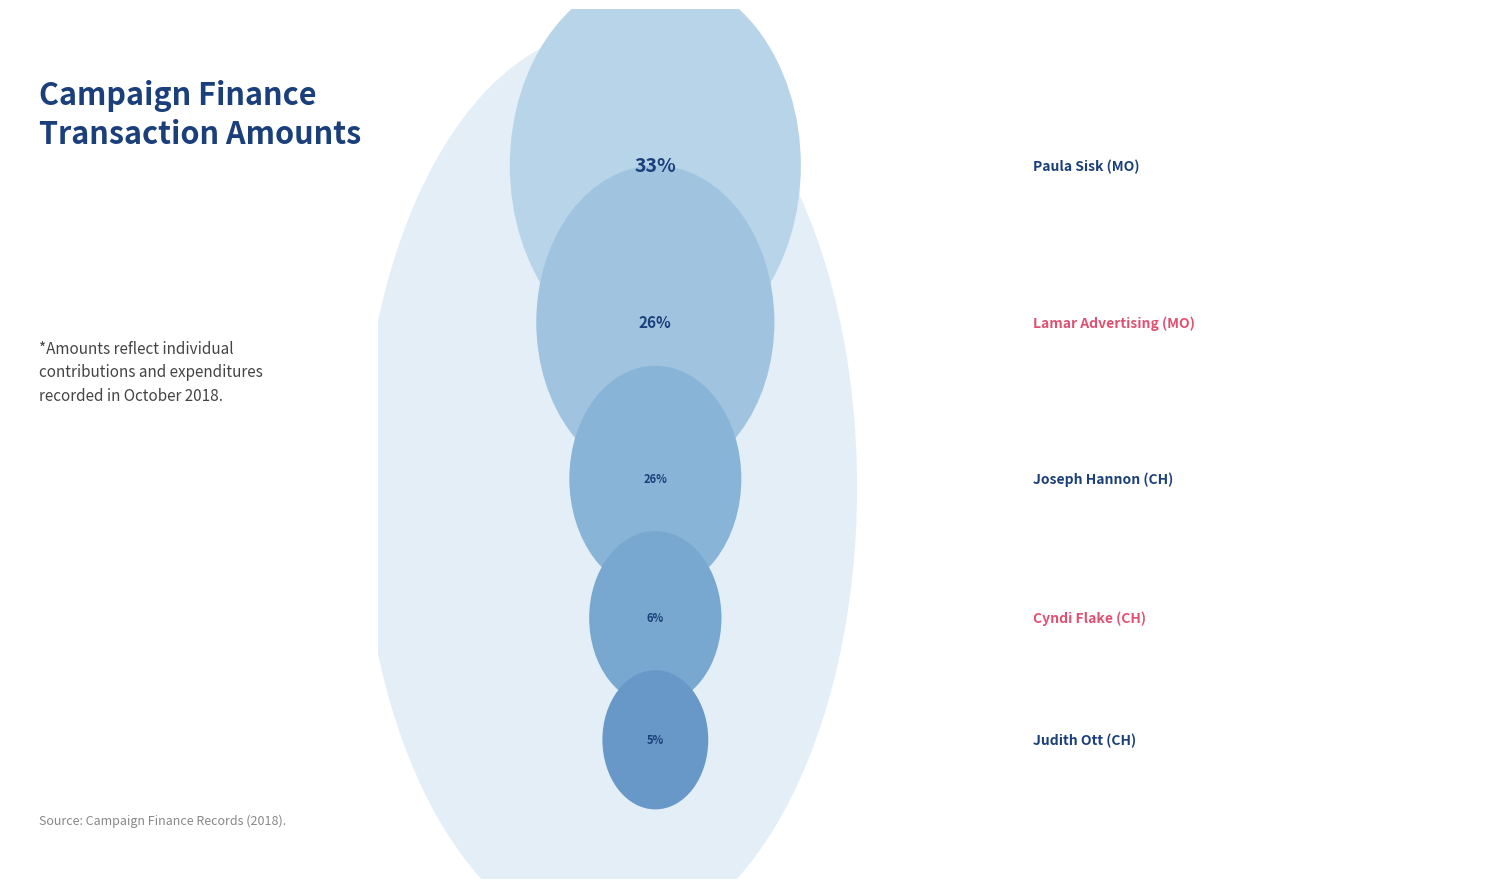

Does Cyndi Flake (CH) account for over 50% of the chart?

No